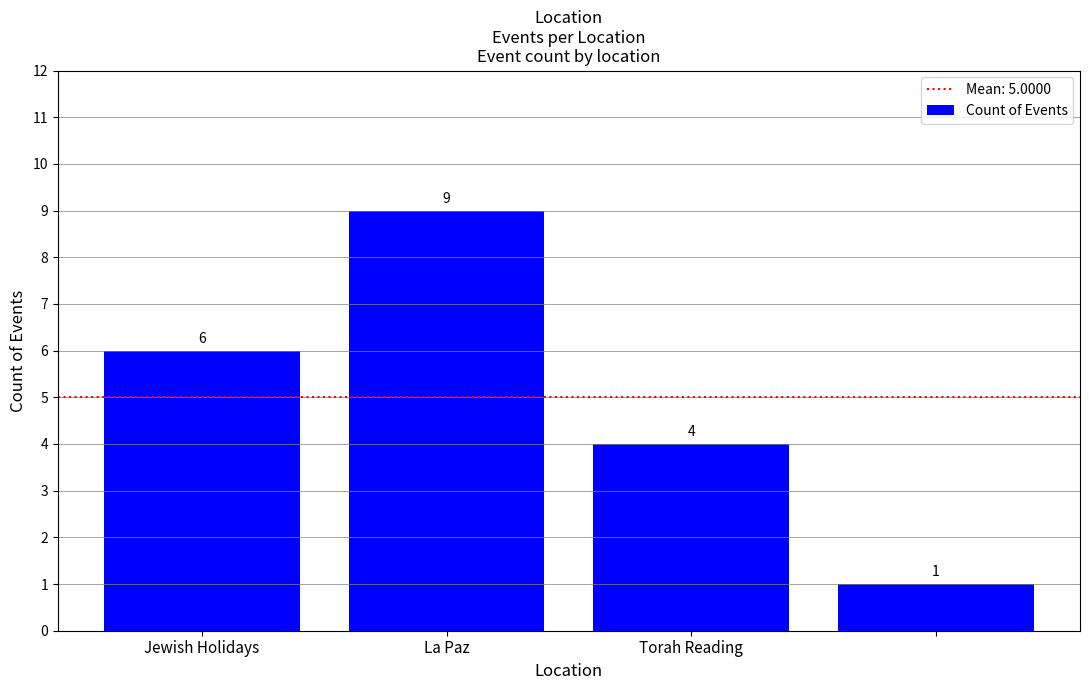

What is the value of the 2nd bar from the left?

9